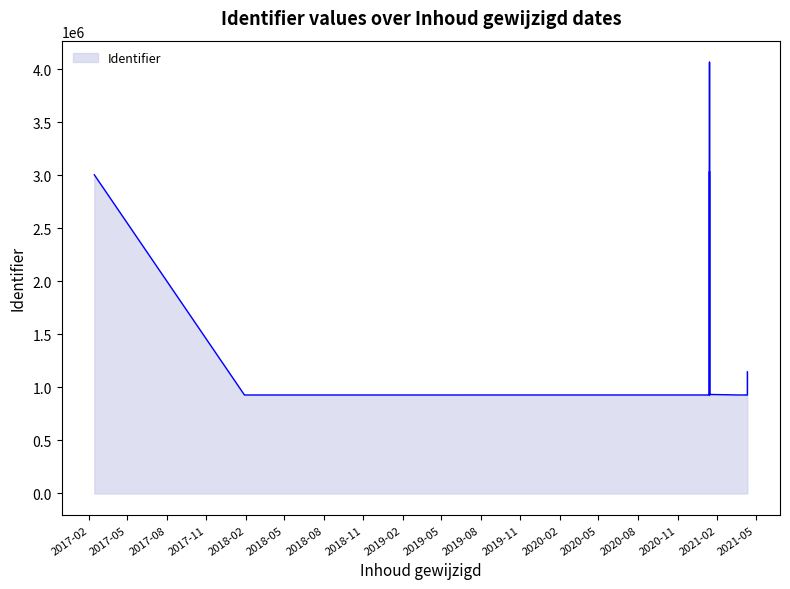

How many values are below 928781?

9